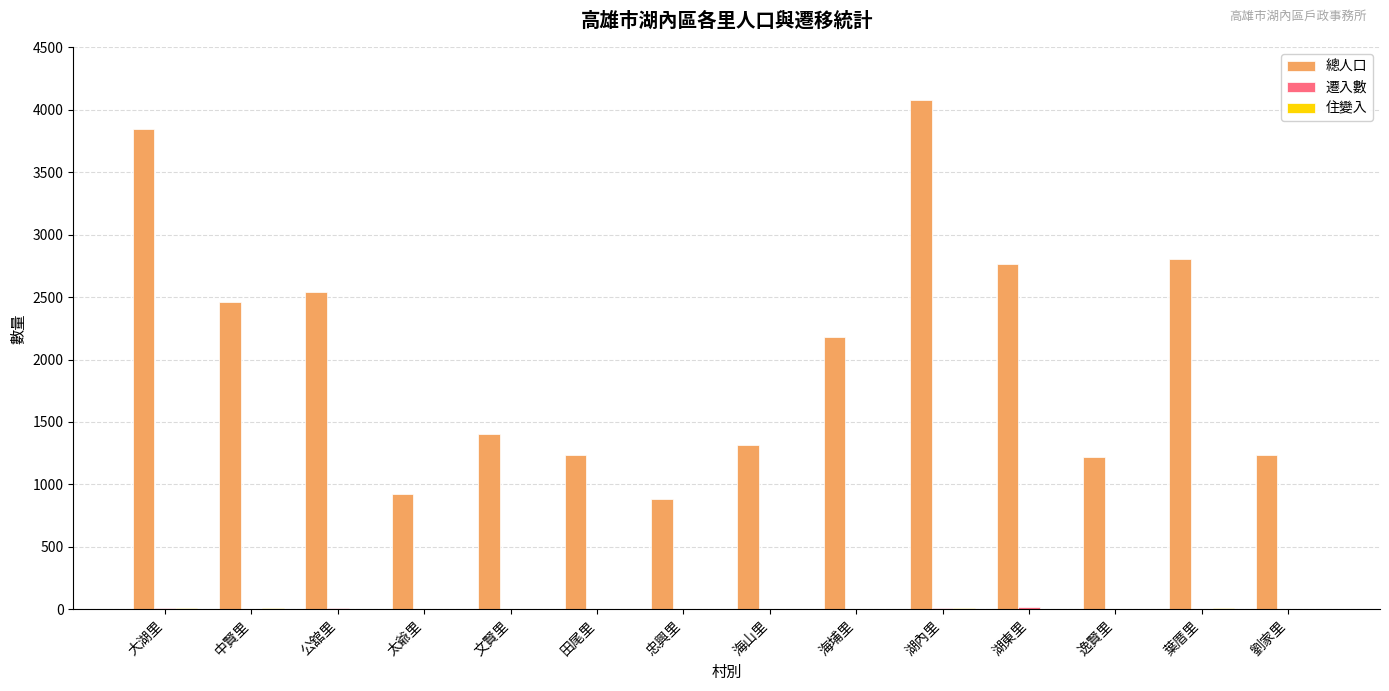

Which series has the largest total across all categories?

總人口